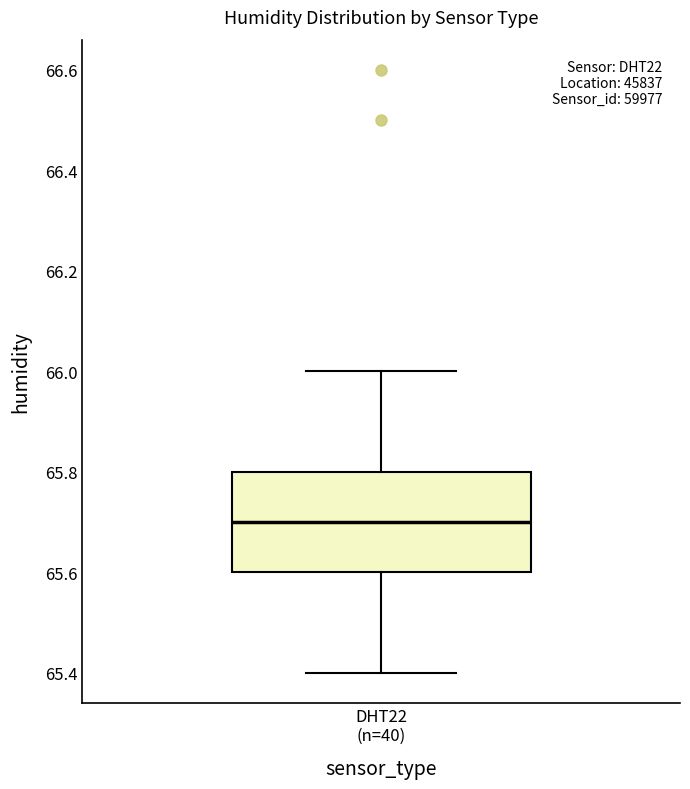

Read this box plot against the y-axis: the position of the median line, the range covered by the box, and the ends of both whiskers. The values are not printed on the chart, so give them approximately, as read against the axis.

median 65.7, box 65.6 to 65.8, whiskers 65.4 to 66.0